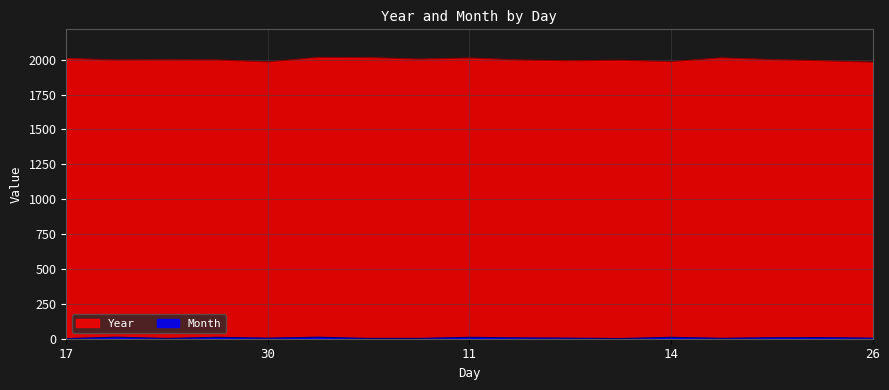

How many series are shown in this chart?

2